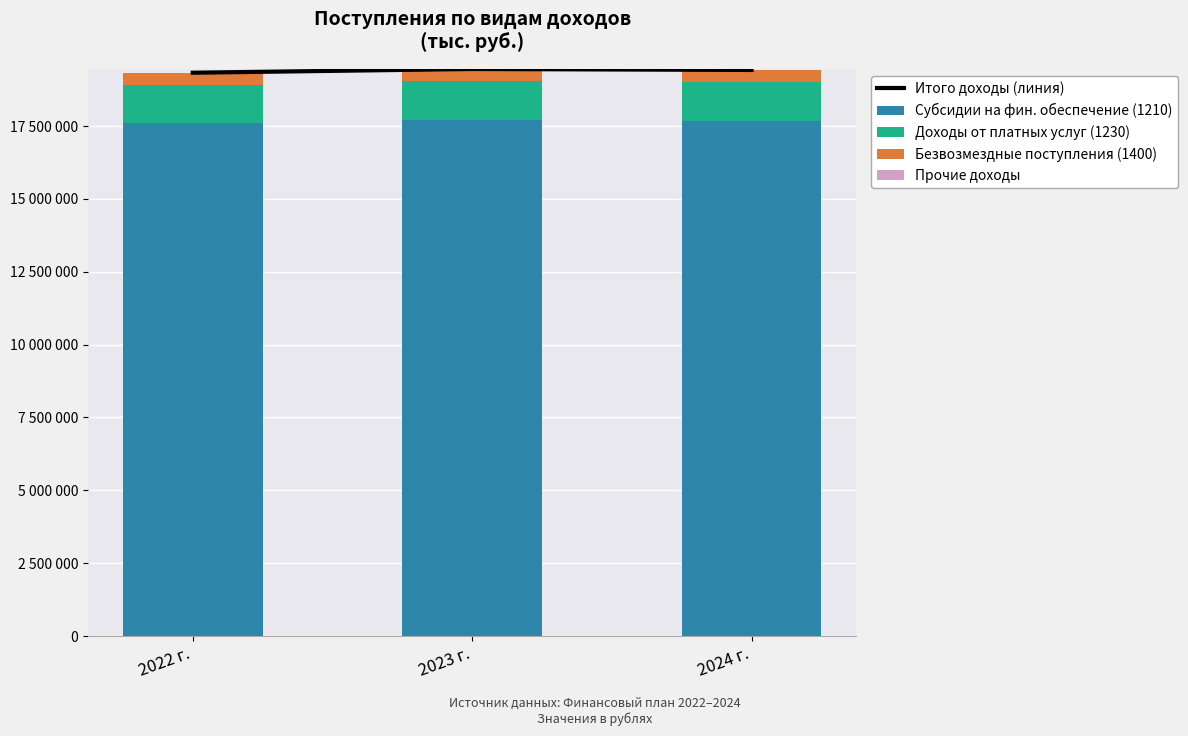

At which category is the sum across all series the highest?

2023 г.